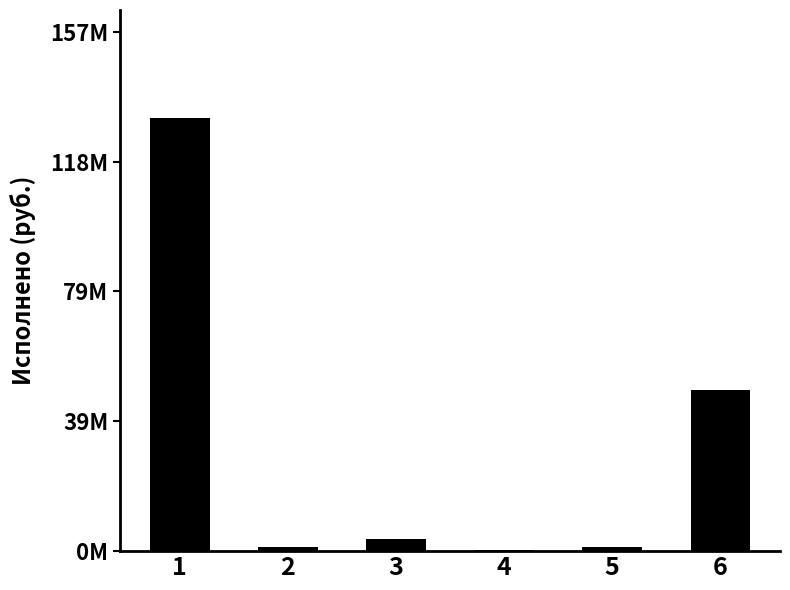

What is the approximate value at 4?

424500.0